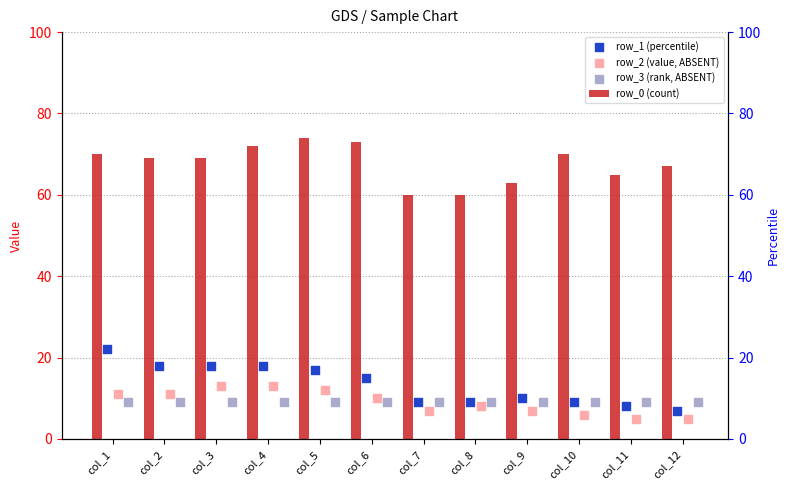

Which series contains the lowest Y value?

row_2 (value, ABSENT)